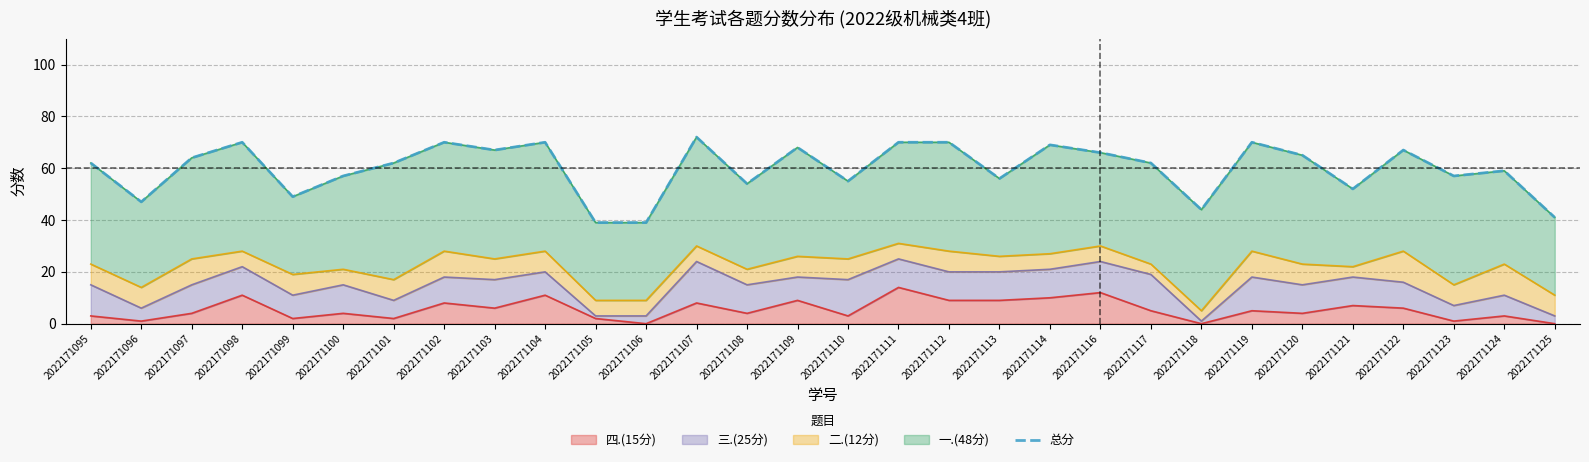

What is the change in value from 2022171100 to 2022171104?

+13